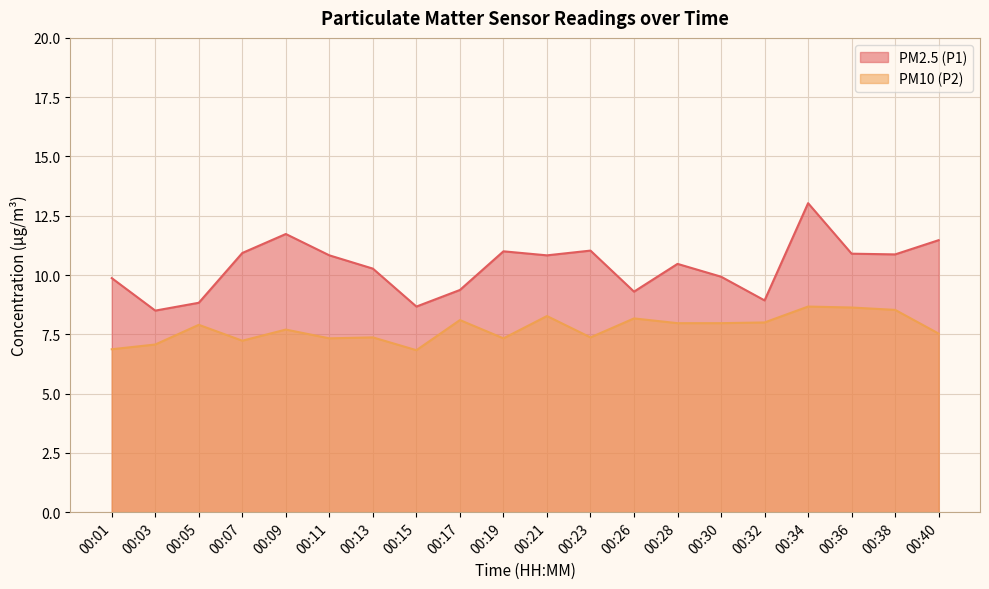

Reading left to right, transcribe all the data shown in this chart.

PM2.5 (P1): 00:01=9.9	00:03=8.5	00:05=8.8	00:07=10.9	00:09=11.7	00:11=10.8	00:13=10.3	00:15=8.7	00:17=9.4	00:19=11.0	00:21=10.8	00:23=11.0	00:26=9.3	00:28=10.5	00:30=9.9	00:32=8.9	00:34=13.0	00:36=10.9	00:38=10.9	00:40=11.5
PM10 (P2): 00:01=6.9	00:03=7.1	00:05=7.9	00:07=7.2	00:09=7.7	00:11=7.3	00:13=7.4	00:15=6.8	00:17=8.1	00:19=7.3	00:21=8.3	00:23=7.4	00:26=8.2	00:28=8.0	00:30=8.0	00:32=8.0	00:34=8.7	00:36=8.6	00:38=8.5	00:40=7.5